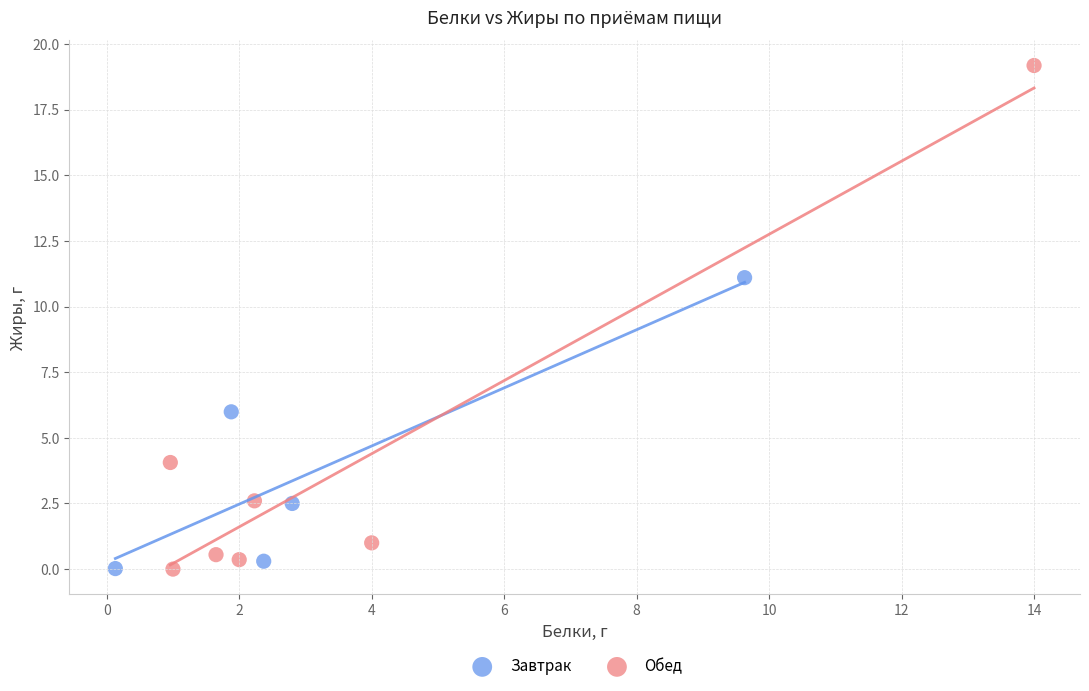

Which series reaches the maximum Y coordinate?

Обед